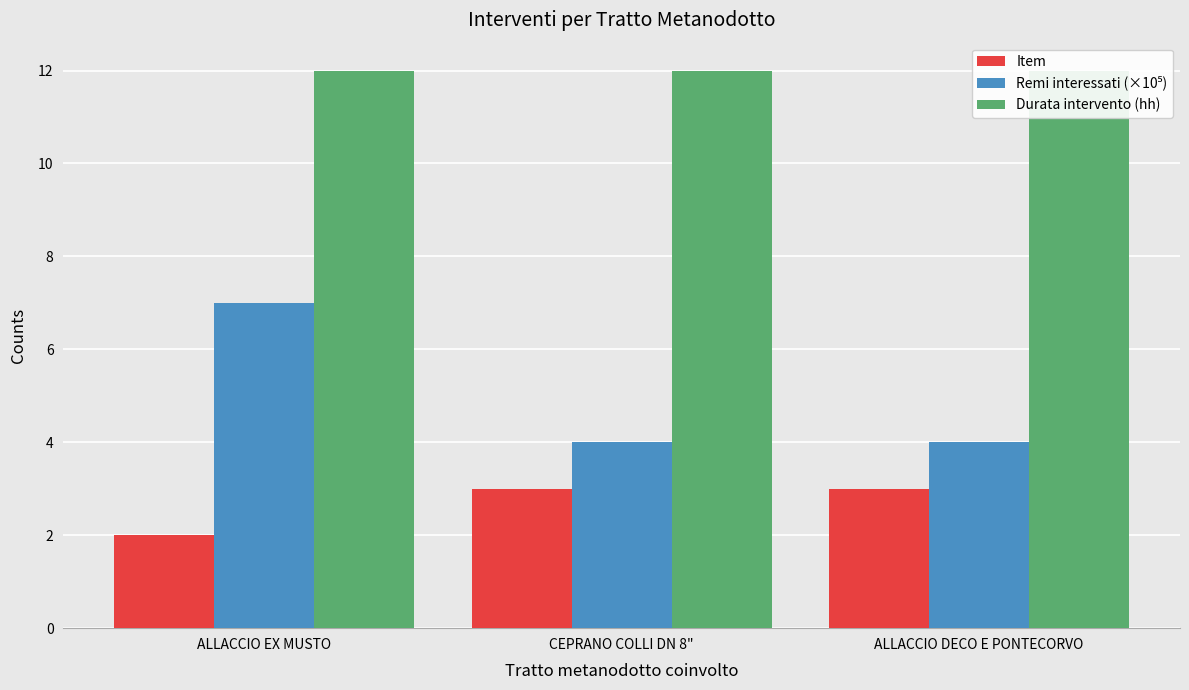

What is the sum of the Item values at CEPRANO COLLI DN 8" and ALLACCIO DECO E PONTECORVO?

6.0